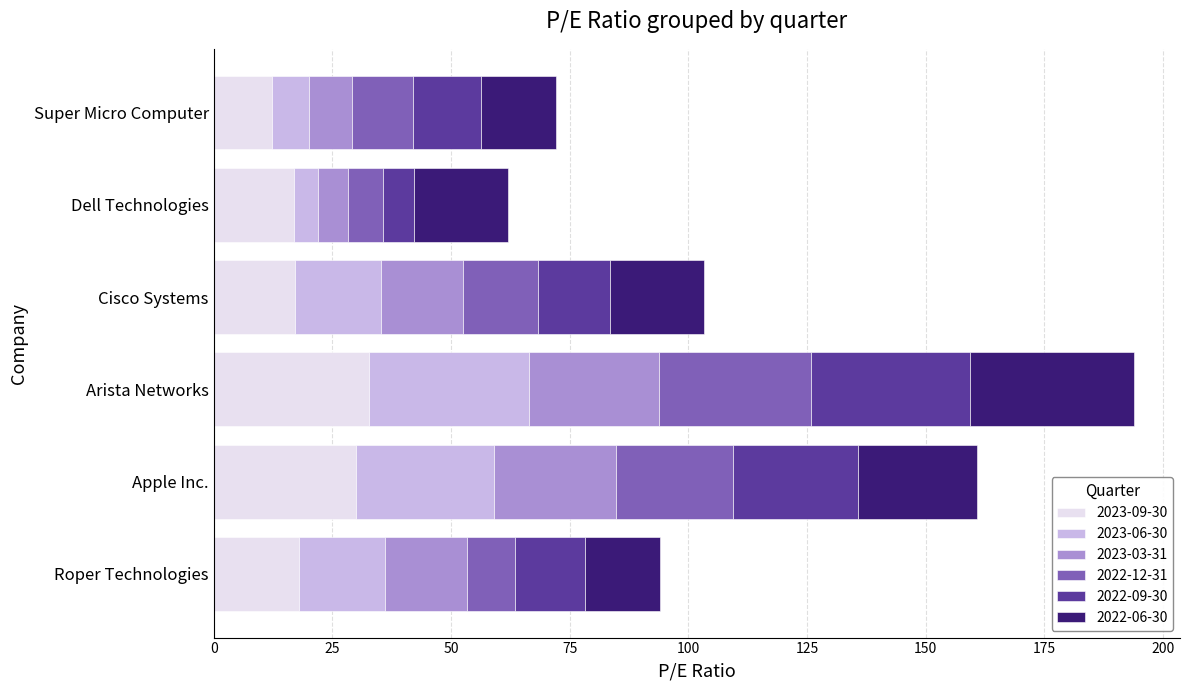

What is the total value across all series at Super Micro Computer?

72.2